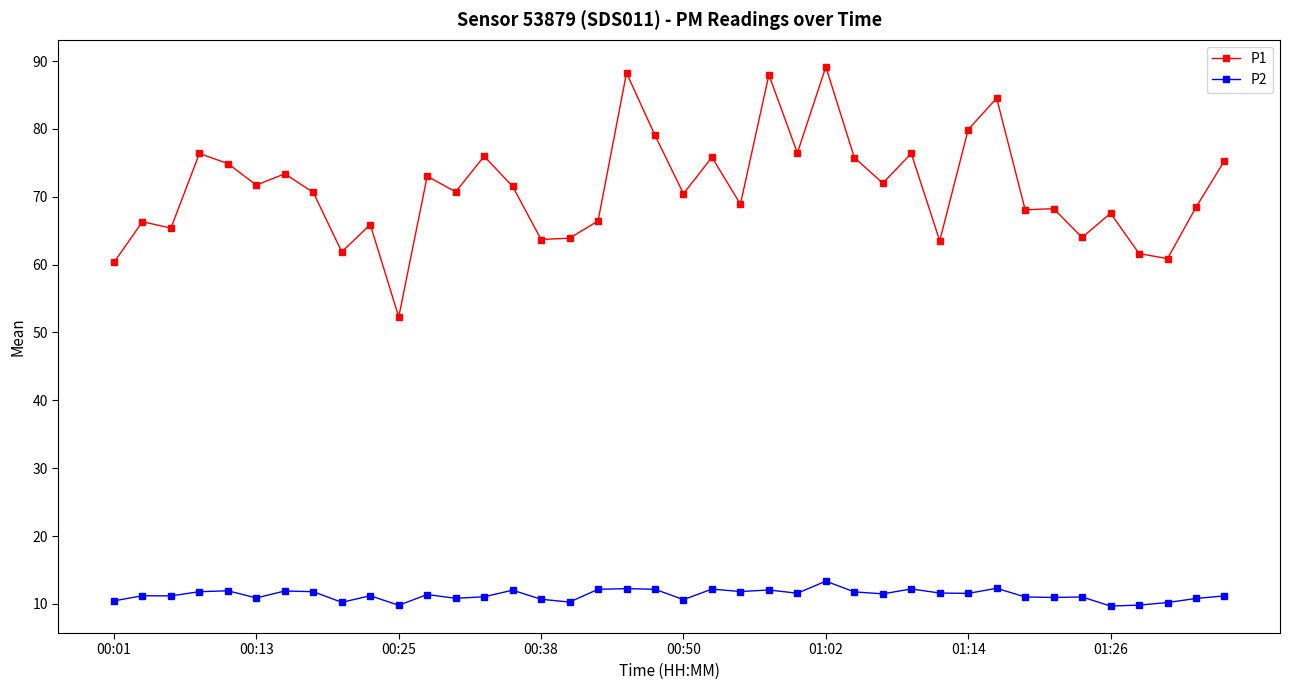

In P2, how many points are higher than both neighbors (excluding endpoints)?

13